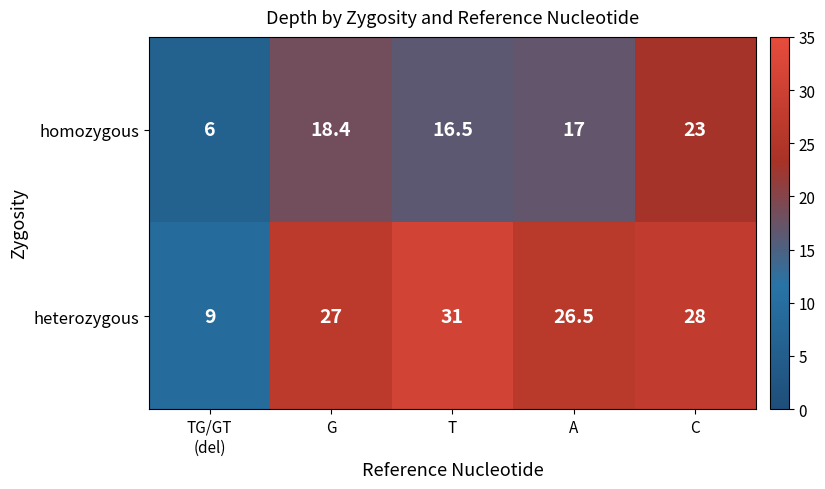

What is the difference between the maximum and minimum values in the heterozygous series?

22.0